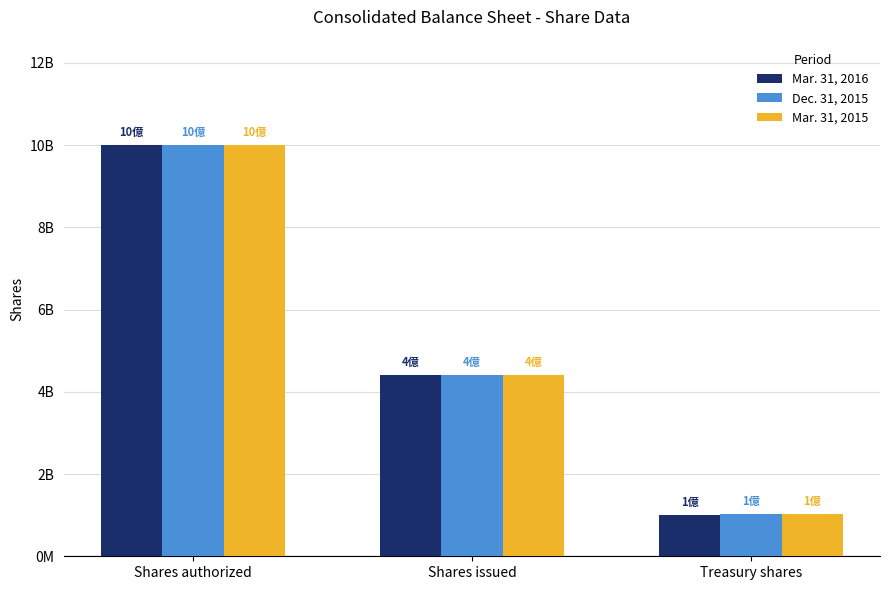

Does the chart contain stacked bars?

No